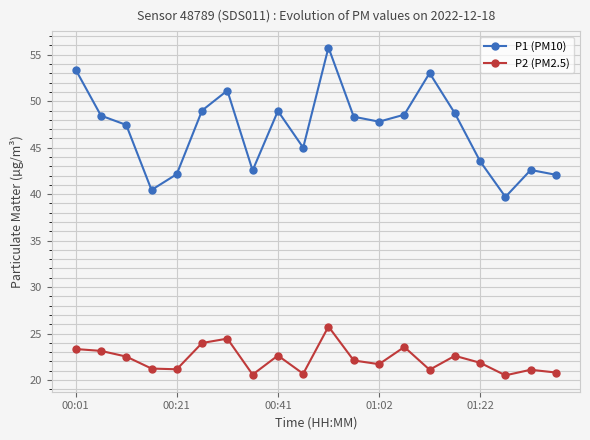

What is the sum of all P2 (PM2.5) values?

444.7